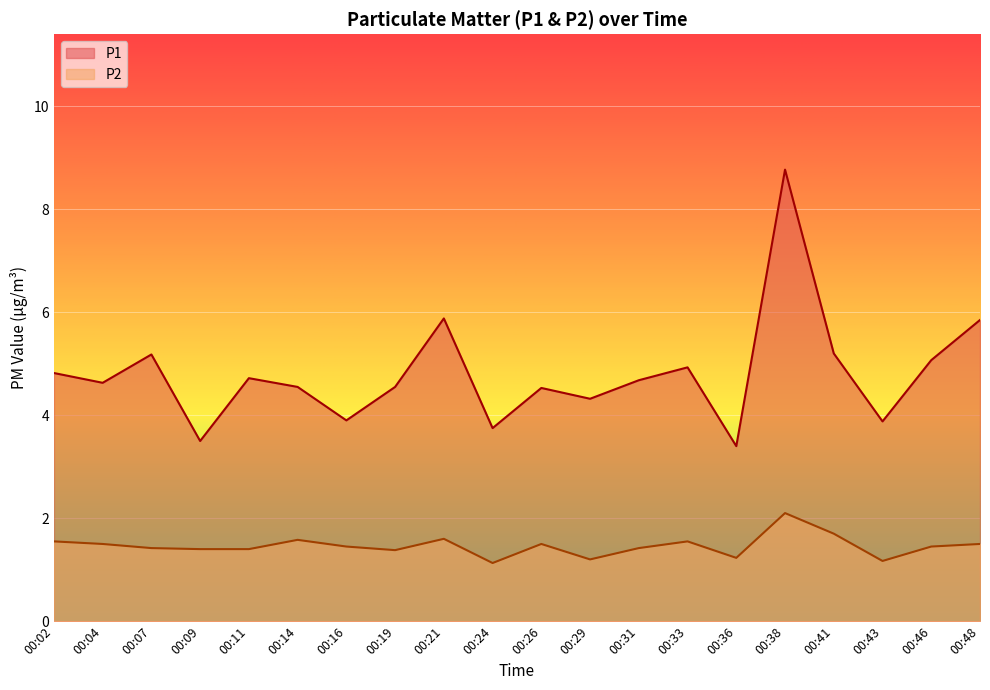

Reading left to right, extract all data points from this chart.

P1: 00:02=4.8	00:04=4.6	00:07=5.2	00:09=3.5	00:11=4.7	00:14=4.5	00:16=3.9	00:19=4.5	00:21=5.9	00:24=3.8	00:26=4.5	00:29=4.3	00:31=4.7	00:33=4.9	00:36=3.4	00:38=8.8	00:41=5.2	00:43=3.9	00:46=5.1	00:48=5.8
P2: 00:02=1.6	00:04=1.5	00:07=1.4	00:09=1.4	00:11=1.4	00:14=1.6	00:16=1.4	00:19=1.4	00:21=1.6	00:24=1.1	00:26=1.5	00:29=1.2	00:31=1.4	00:33=1.6	00:36=1.2	00:38=2.1	00:41=1.7	00:43=1.2	00:46=1.4	00:48=1.5